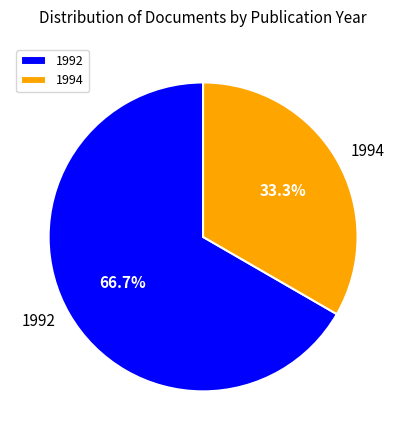

Count the number of slices in the pie.

2